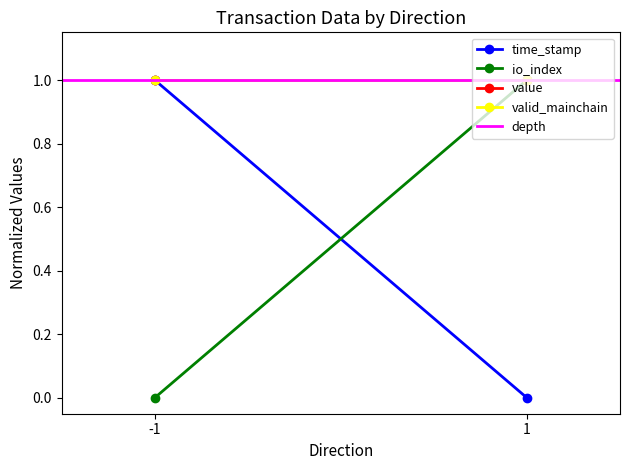

Is the value of value at -1 greater than the value of valid_mainchain at -1?

No